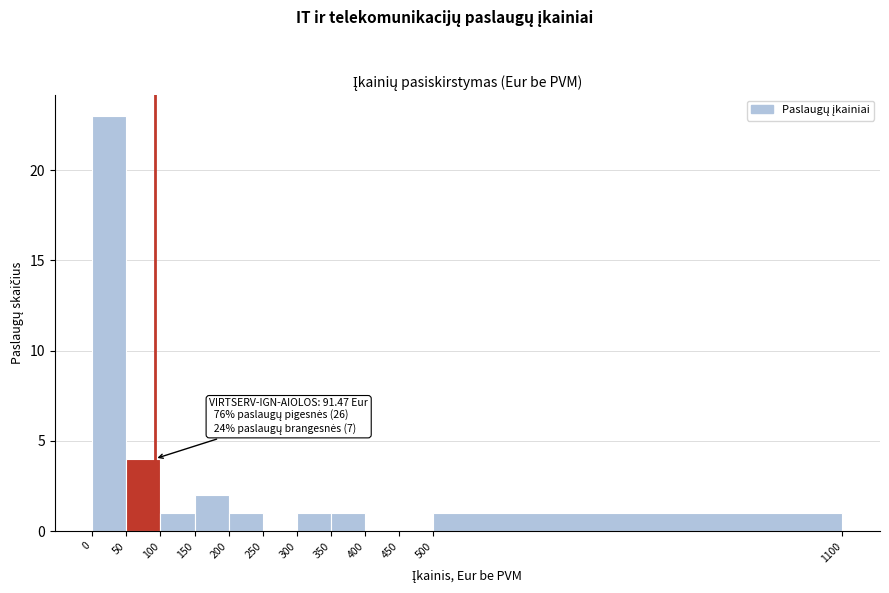

Over which range of the x-axis is the bar tallest?

0 to 50